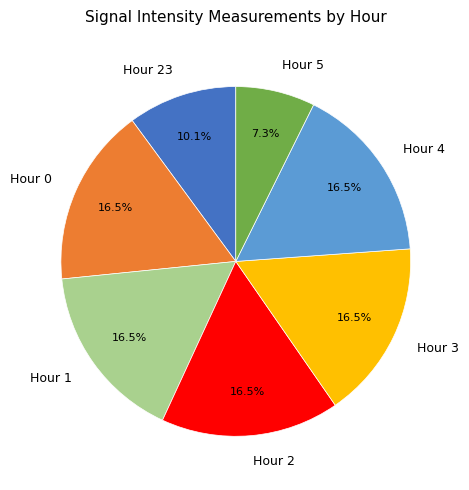

How many slices are in this pie chart?

7